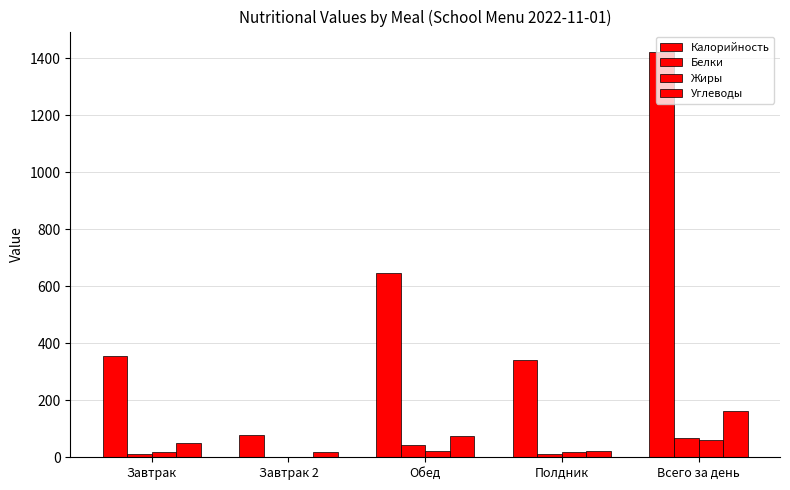

Which has a higher value, Обед or Завтрак 2?

Обед